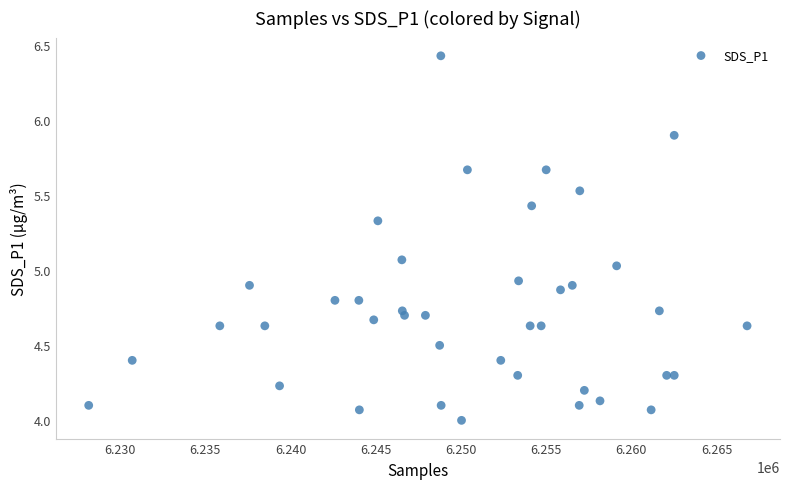

What is the range of Y values (max minus min)?

2.4